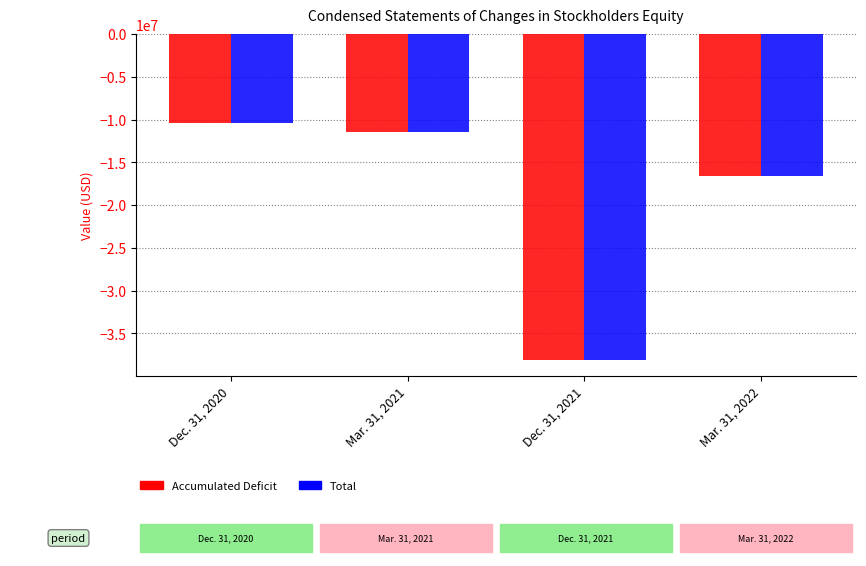

What is the highest value of the Total series?

-10459143